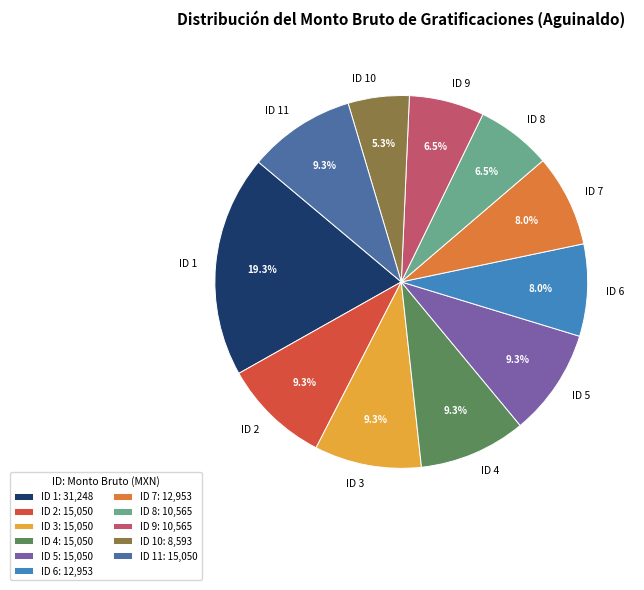

What is the smallest slice in the pie chart?

ID 10